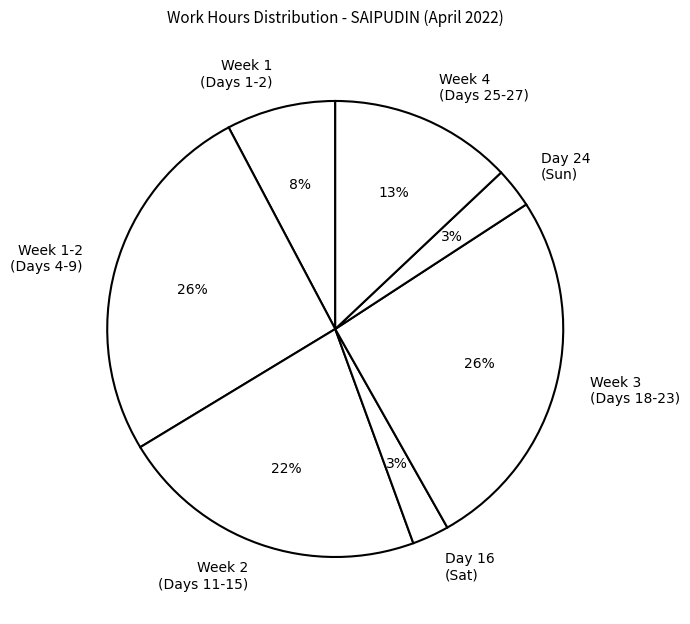

Approximately how many times larger is the value at Week 1 (Days 1-2) compared to Week 3 (Days 18-23)?

0.3